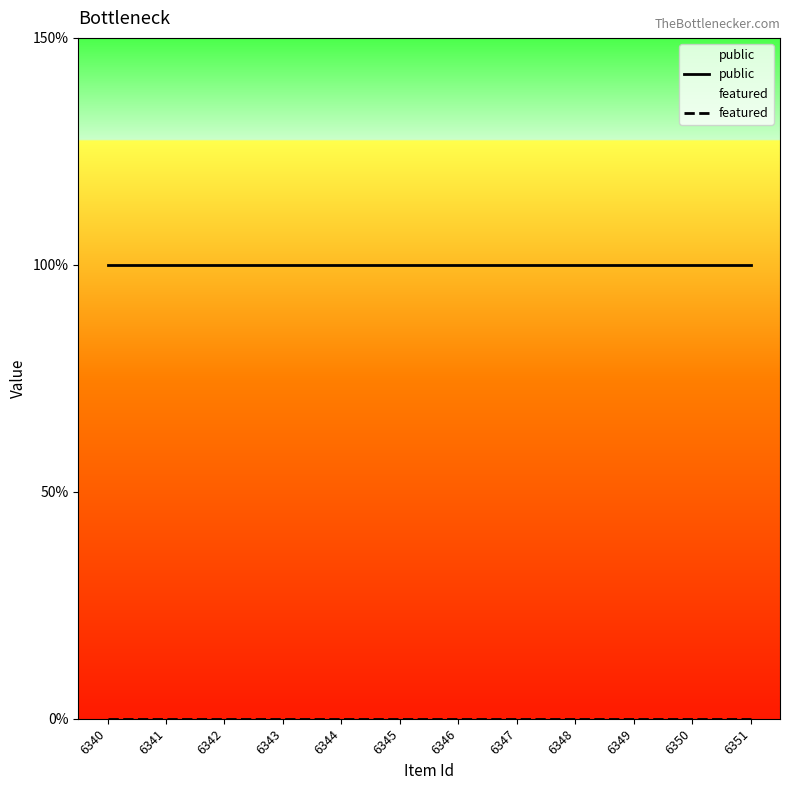

List the series in order of their peak value, highest first.

public, featured